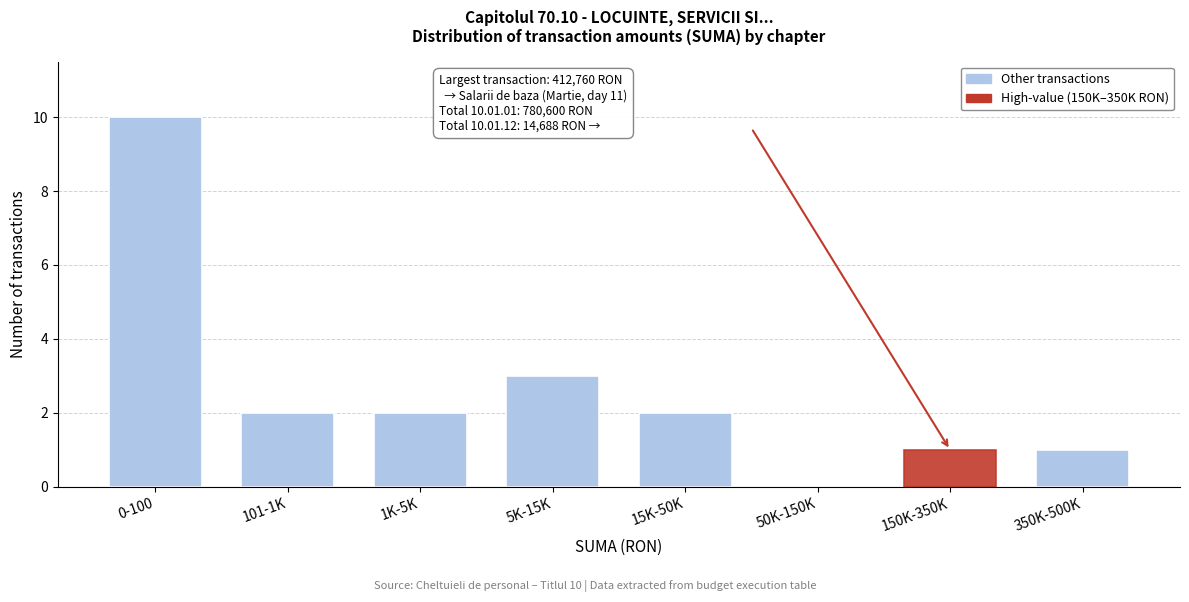

Reading left to right, transcribe all the data shown in this chart.

0-100=10	101-1K=2	1K-5K=2	5K-15K=3	15K-50K=2	50K-150K=0	150K-350K=1	350K-500K=1